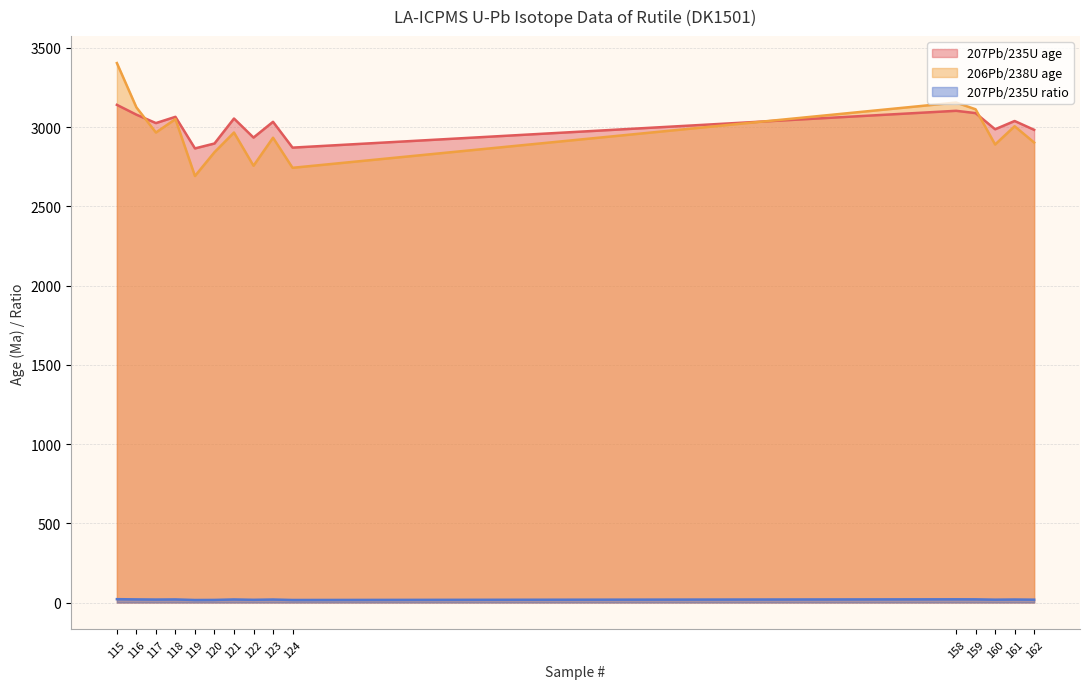

What is the greatest value displayed?

3404.5